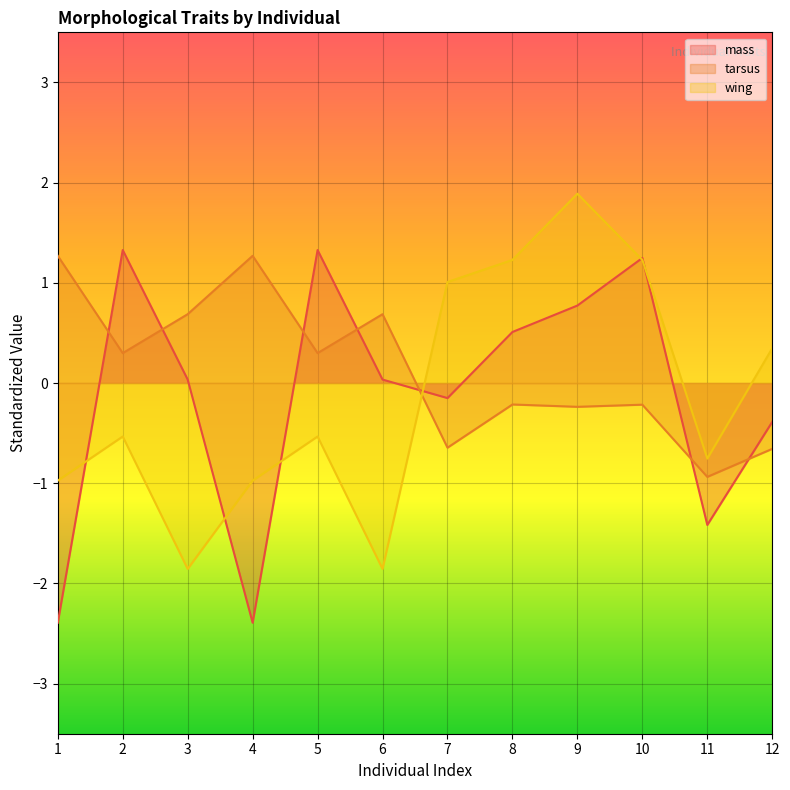

What is the average value of the wing series?

-0.1